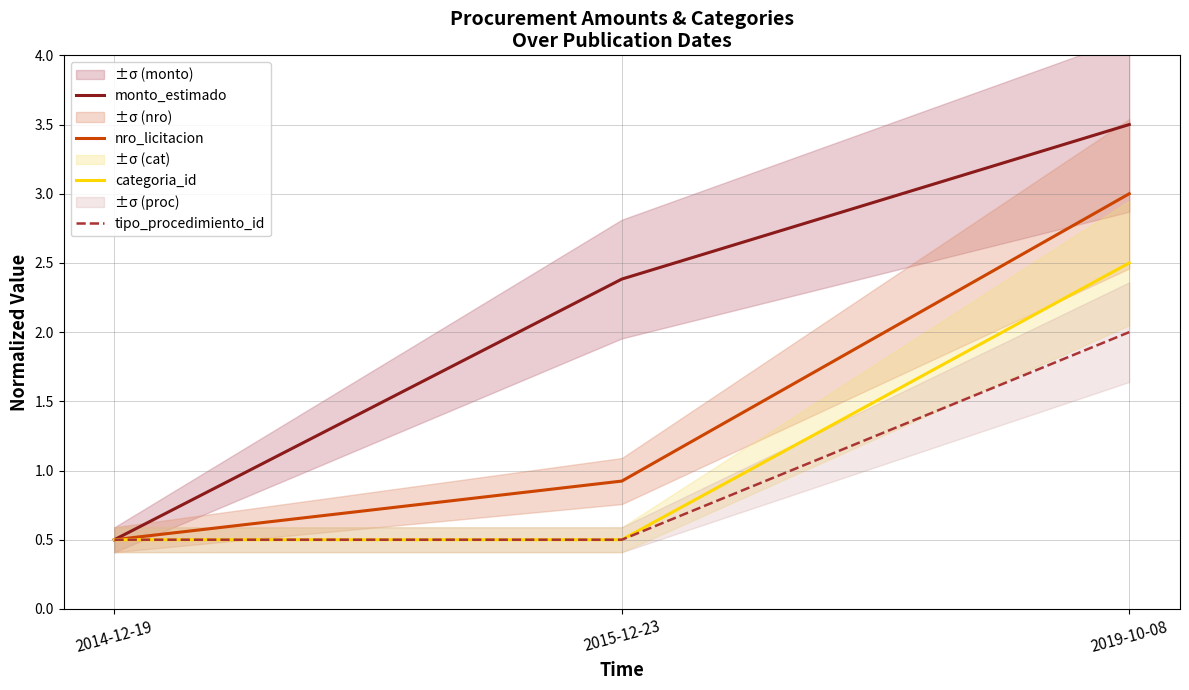

How many lines are shown in the chart?

4